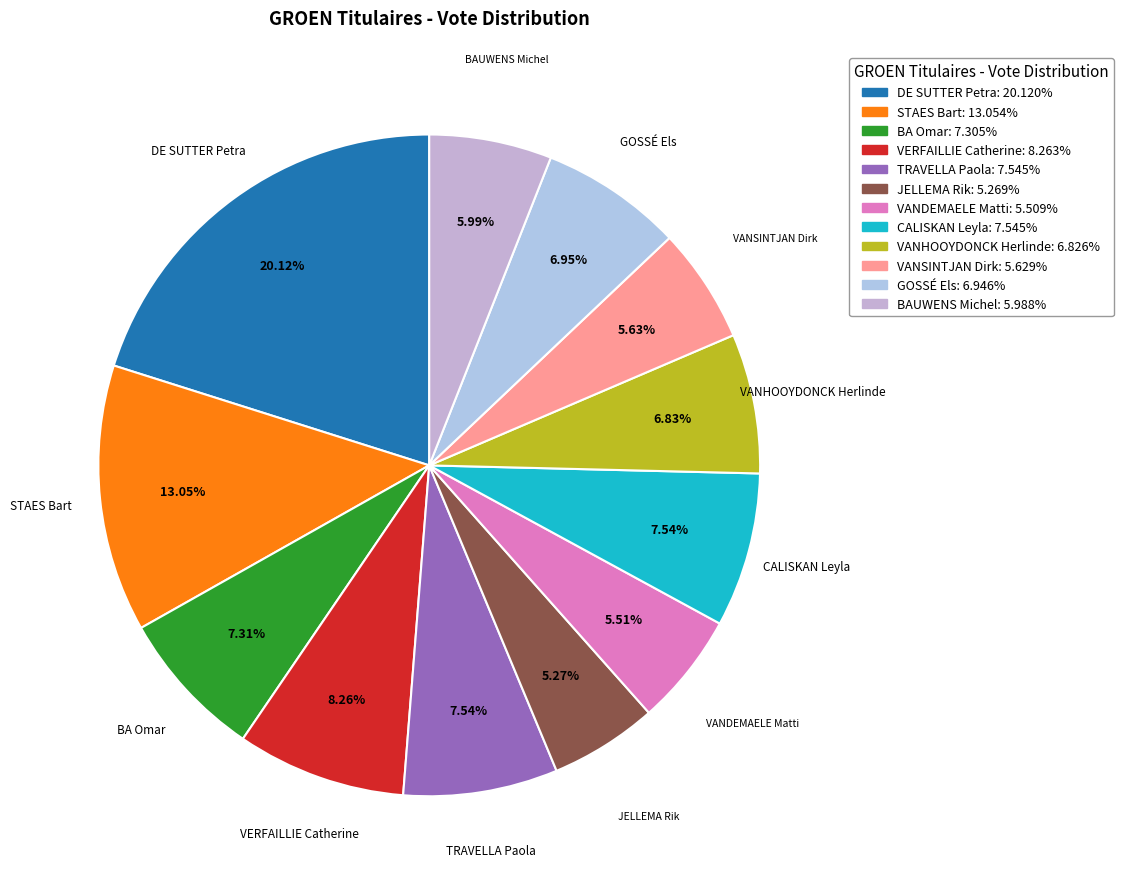

Combined, what portion of the pie is VANSINTJAN Dirk and TRAVELLA Paola?

13.2%